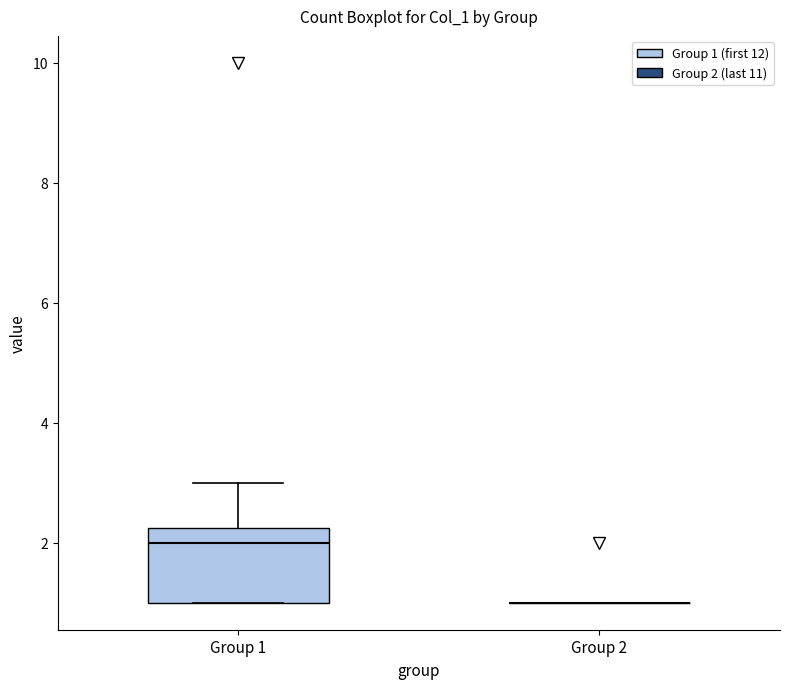

Reading left to right, read every box against the y-axis: the position of its median line, the range the box covers, and the ends of its whiskers. The values are not printed on the chart, so give them approximately, as read against the axis.

Group 1: median 2.0, box 1.0 to 2.2, whiskers 1.0 to 3.0
Group 2: box collapsed to a line at 1.0, whiskers 1.0 to 1.0